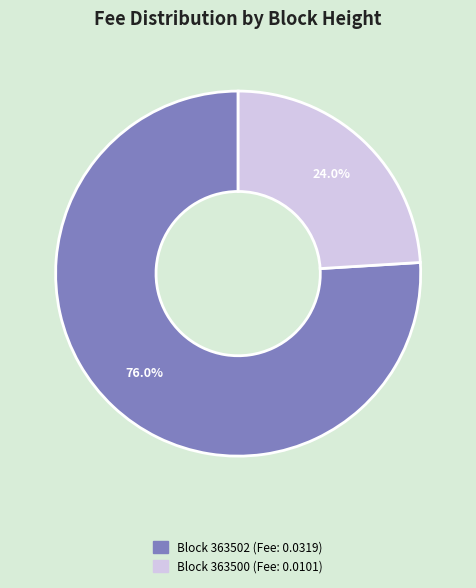

Is there any slice that represents more than half of the pie?

Yes